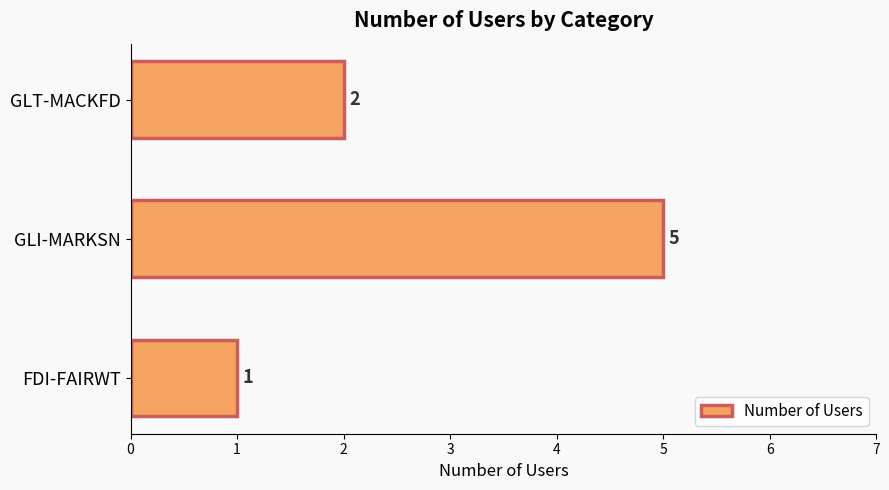

Reading bottom to top, list all the values displayed in this chart.

1	5	2